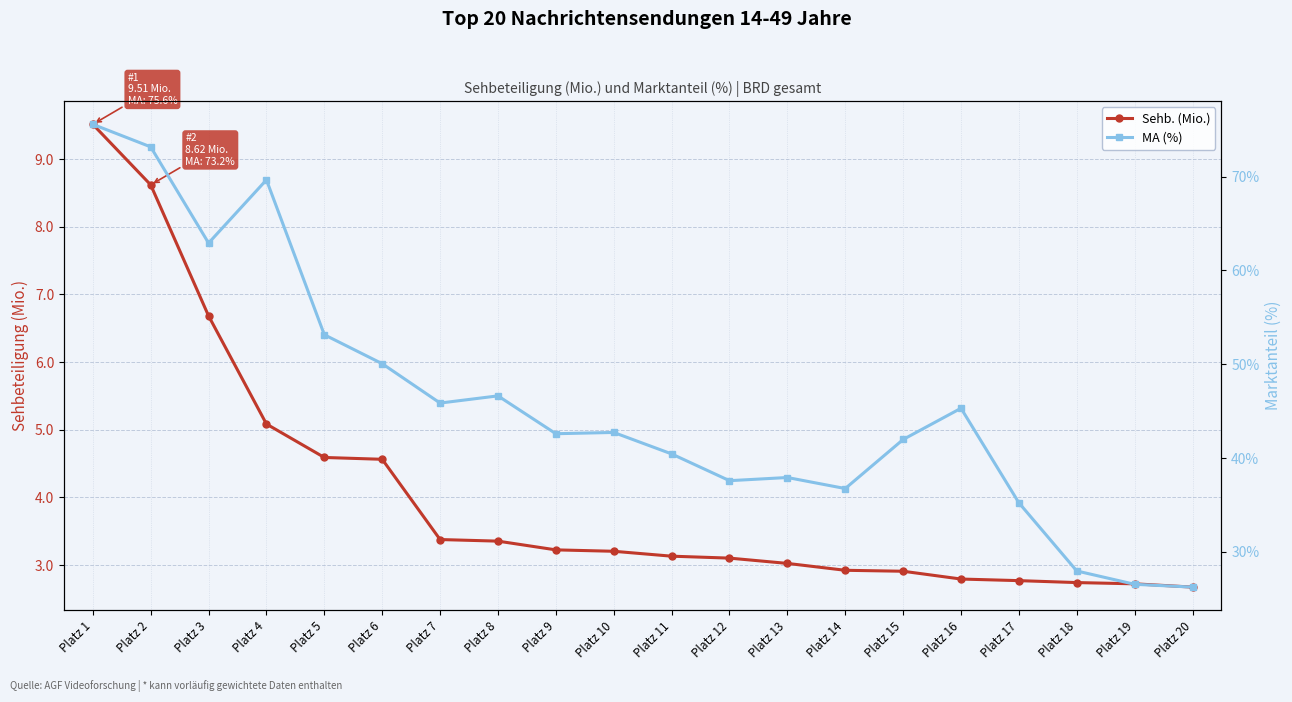

Reading left to right, what are all the values shown in this chart?

Sehb. (Mio.): 9.5	8.6	6.7	5.1	4.6	4.6	3.4	3.4	3.2	3.2	3.1	3.1	3.0	2.9	2.9	2.8	2.8	2.7	2.7	2.7
MA (%): 75.6	73.2	62.9	69.7	53.1	50.1	45.9	46.6	42.6	42.7	40.4	37.6	37.9	36.7	42.0	45.3	35.2	28.0	26.5	26.2